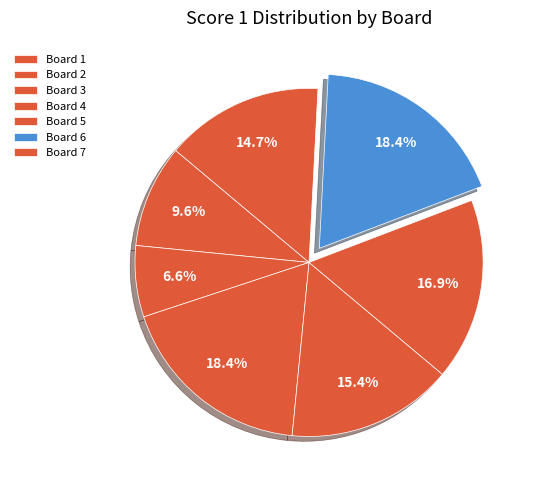

Rank the categories by value from highest to lowest.

3, 6, 5, 4, 7, 1, 2